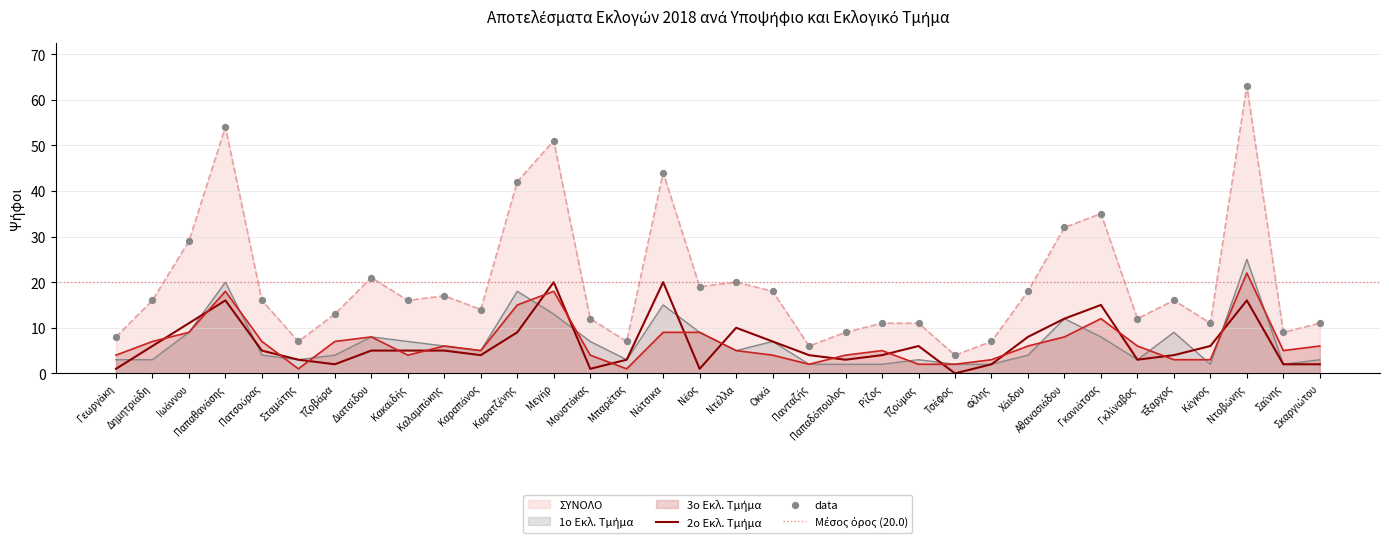

Which series contains the highest Y value?

ΣΥΝΟΛΟ